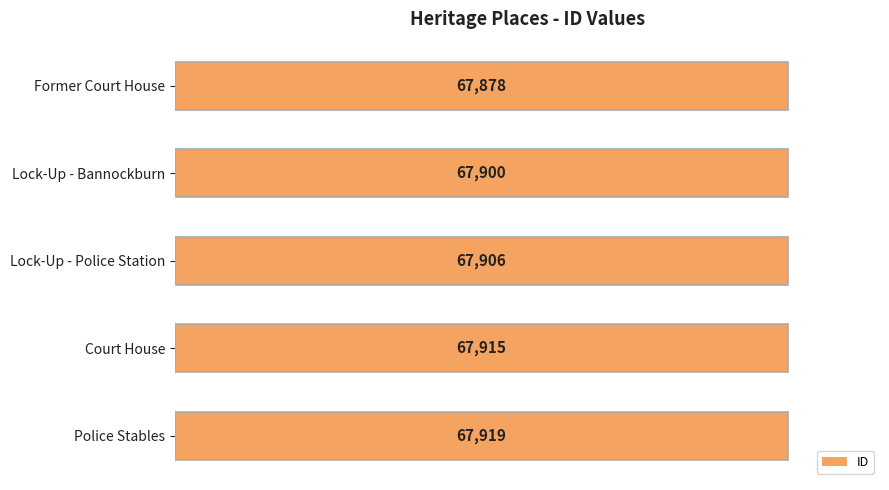

Which has a higher value, Police Stables or Lock-Up - Bannockburn?

Police Stables